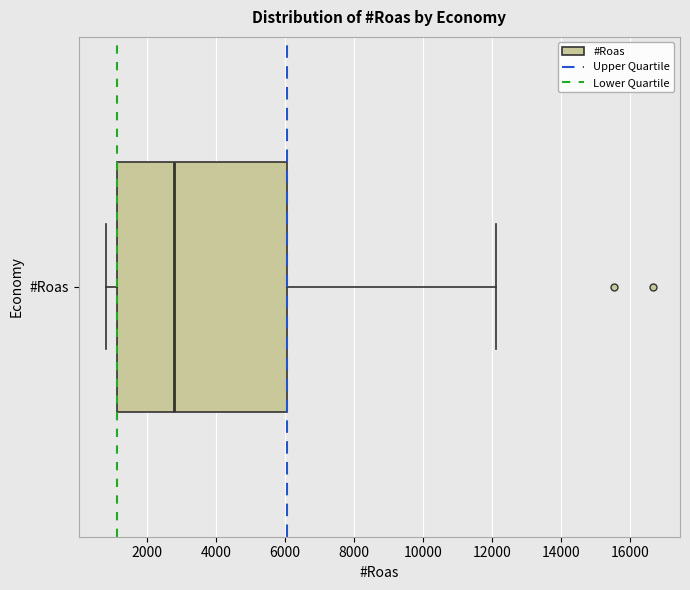

Transcribe this box plot: give where the median line is, the range the box spans, and where the two whiskers end, as read against the x-axis. The values are not printed on the chart, so give them approximately, as read against the axis.

median 2800, box 1200 to 6000, whiskers 800 to 12200